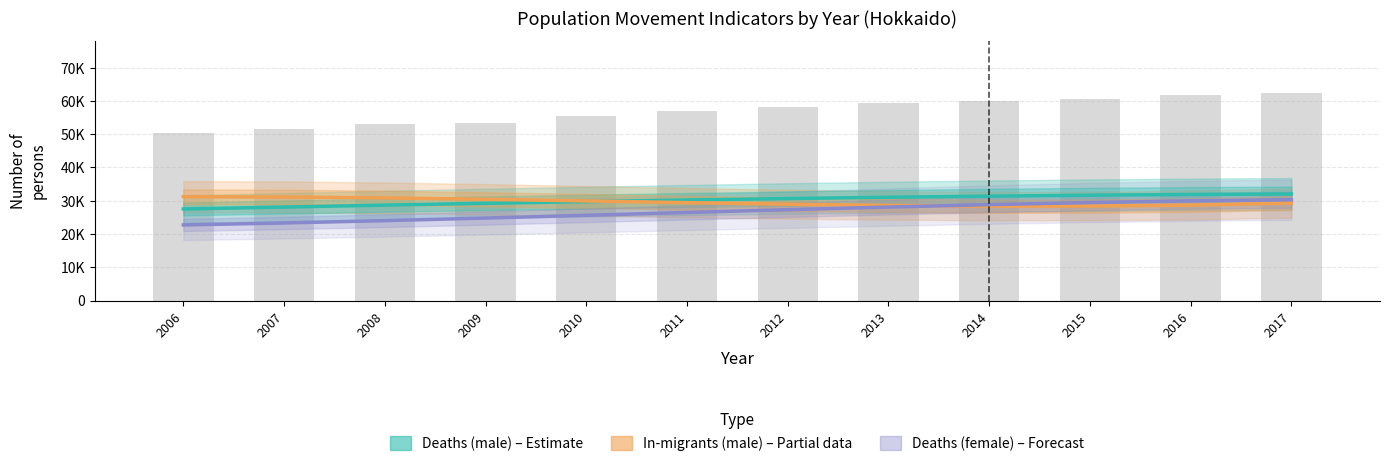

What is the minimum value for In-migrants (male) – Estimate based on partial data?

28360.8